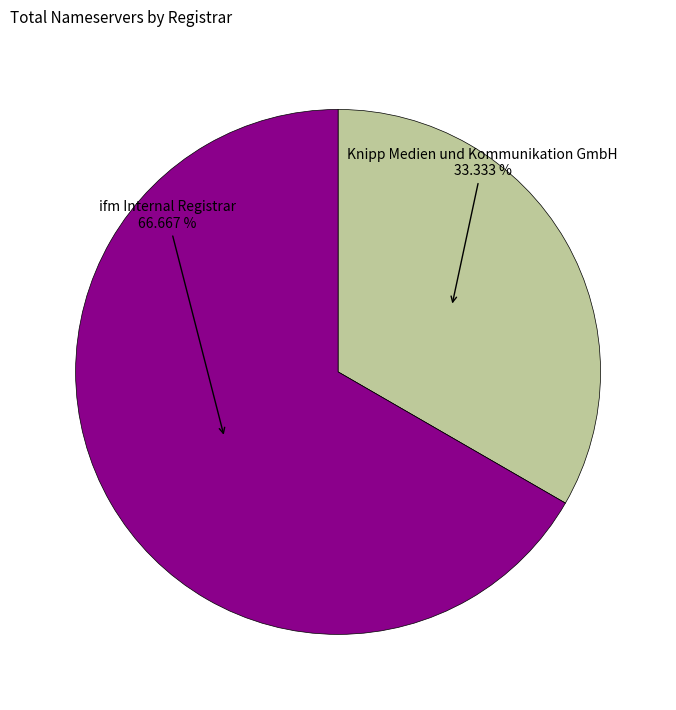

Does any single category account for the majority?

Yes